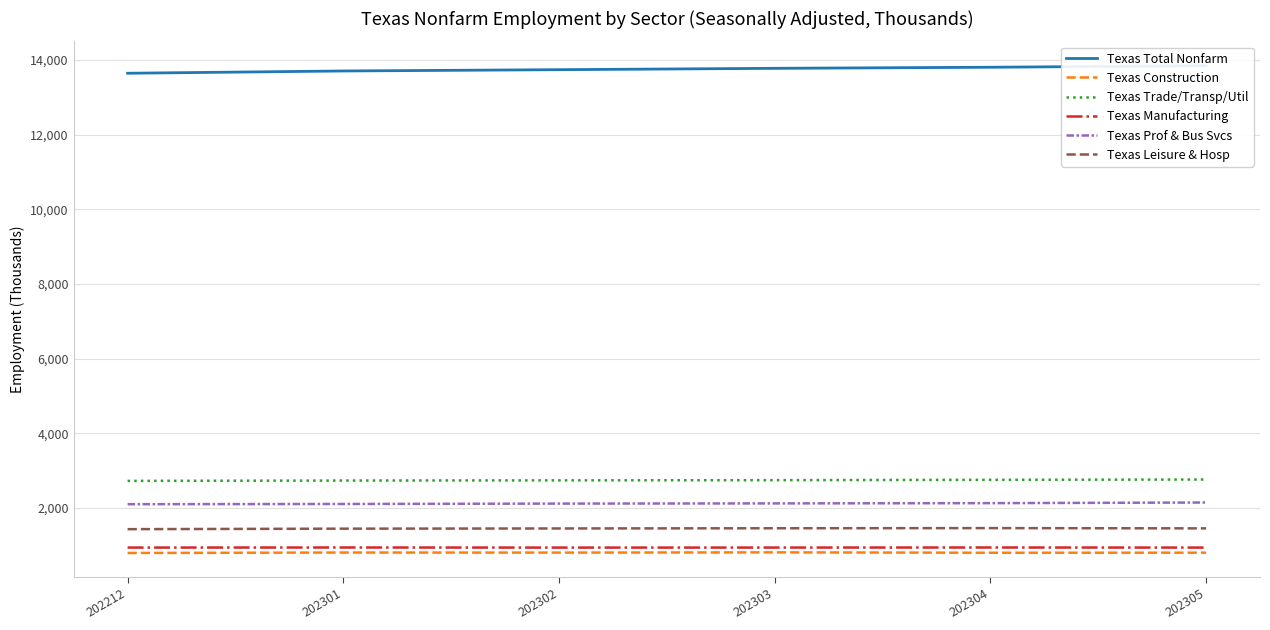

Rank the categories by Texas Leisure & Hosp value from highest to lowest.

202304, 202303, 202305, 202302, 202301, 202212